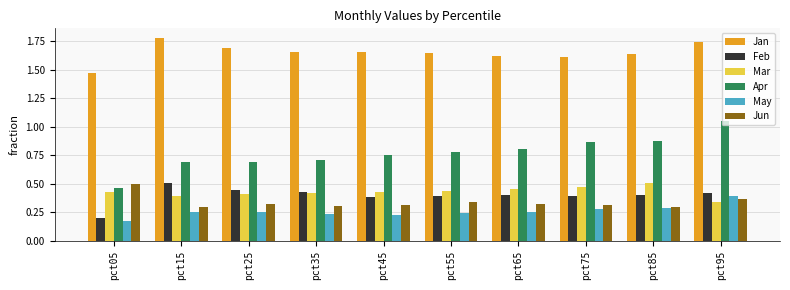

At which category does the chart reach its minimum across all series?

pct05